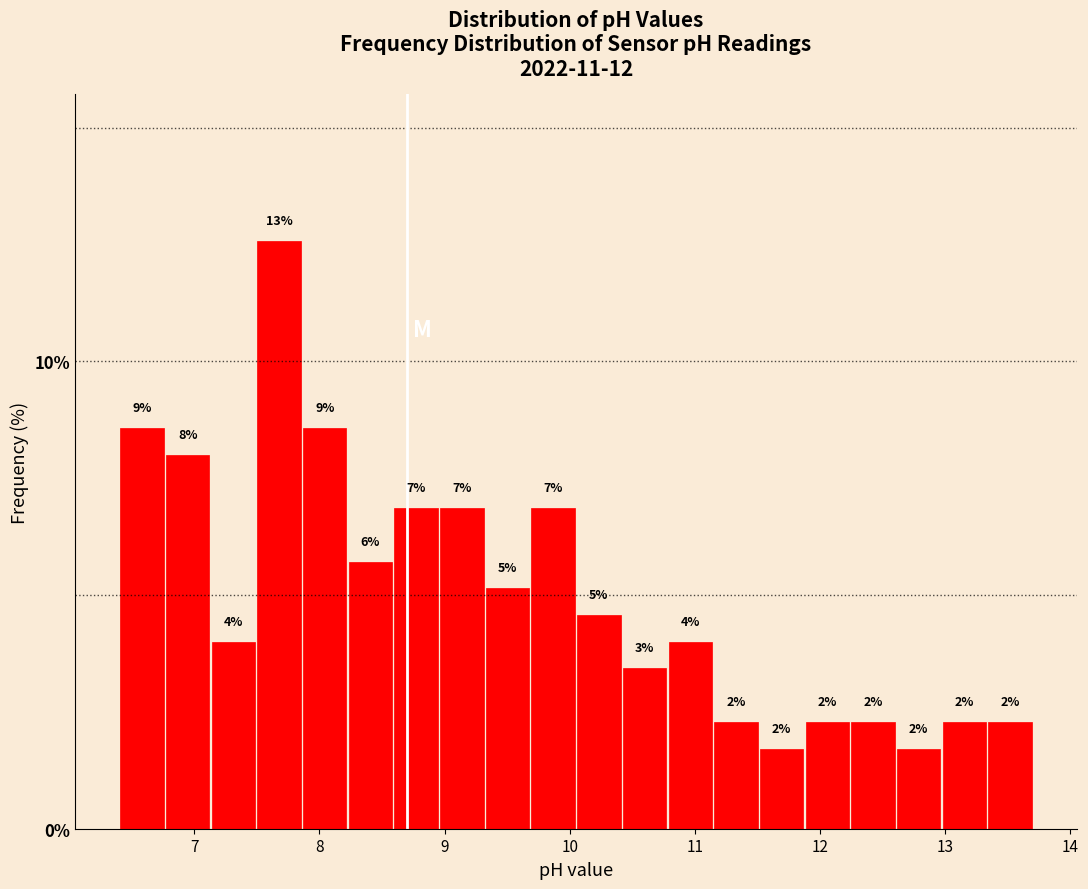

Read against the x-axis, roughly where is the centre of the tallest bar?

7.7